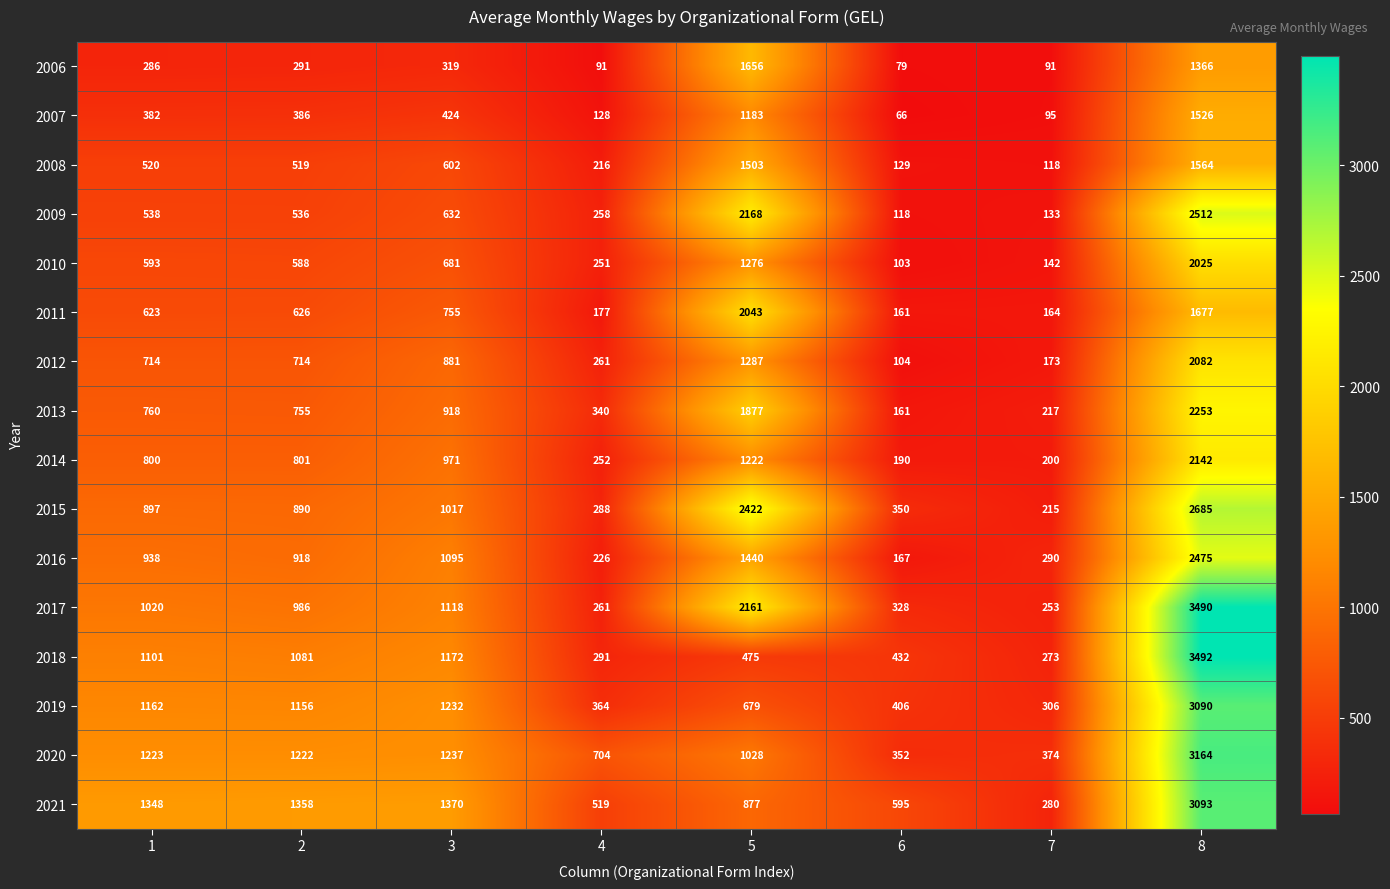

Rank the categories by 2021 value from highest to lowest.

8, 3, 2, 1, 5, 6, 4, 7